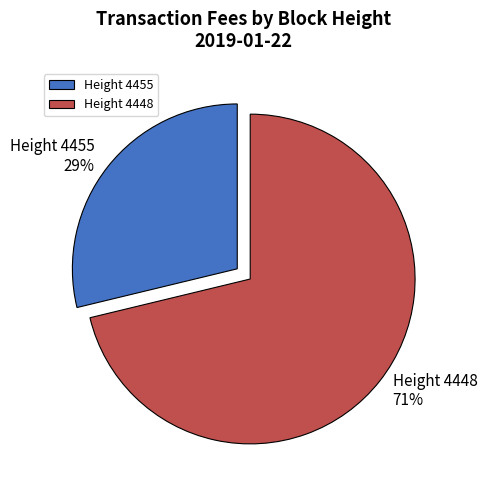

Count the number of slices in the pie.

2